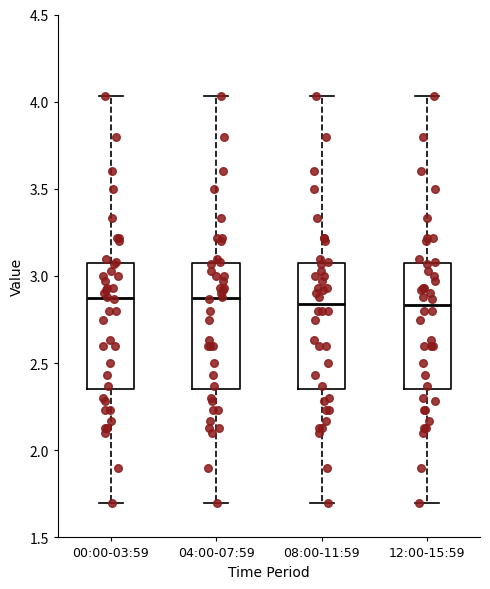

Reading left to right, transcribe this box plot: for each box, give where its median line is, the range the box spans, and where its two whiskers end, as read against the y-axis. The values are not printed on the chart, so give them approximately, as read against the axis.

00:00-03:59: median 2.90, box 2.35 to 3.05, whiskers 1.70 to 4.05
04:00-07:59: median 2.90, box 2.35 to 3.05, whiskers 1.70 to 4.05
08:00-11:59: median 2.85, box 2.35 to 3.05, whiskers 1.70 to 4.05
12:00-15:59: median 2.85, box 2.35 to 3.05, whiskers 1.70 to 4.05